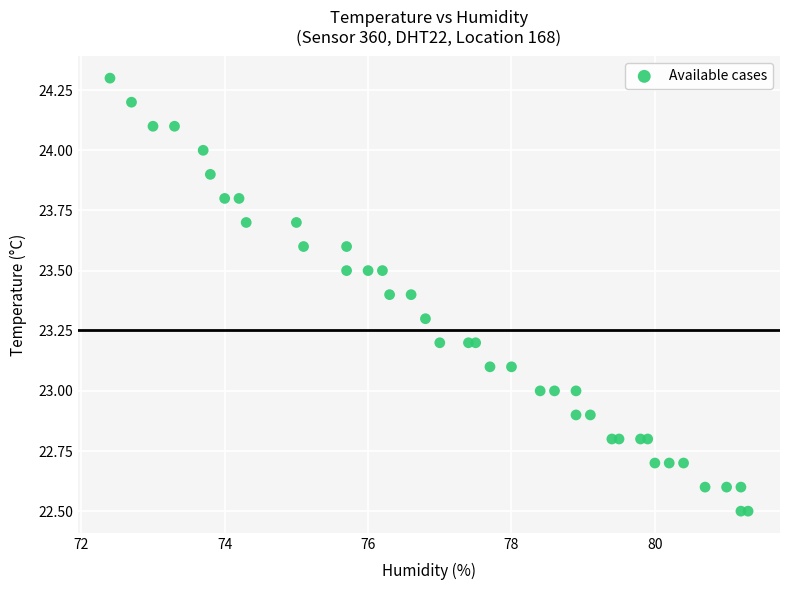

What is the range of X values (max minus min)?

8.9